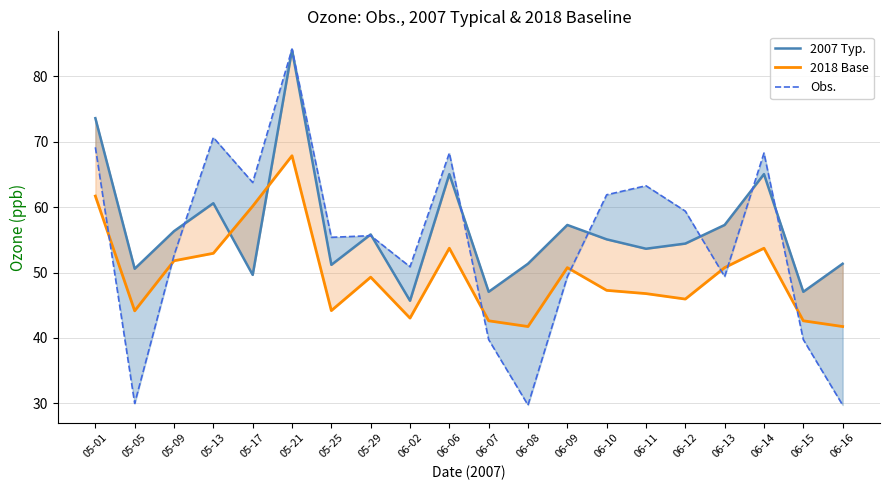

In Obs., how many points are lower than both neighbors (excluding endpoints)?

6